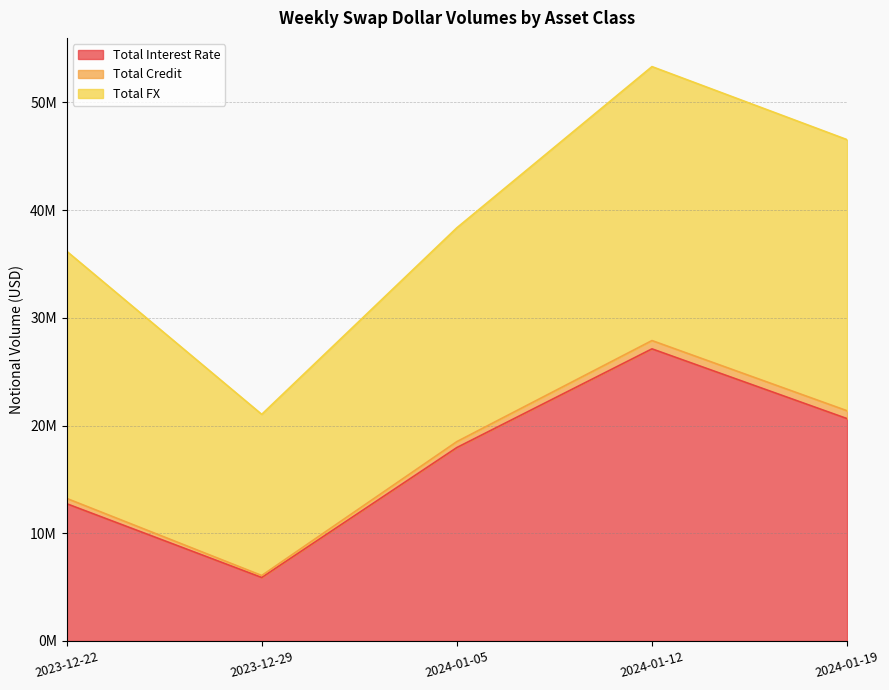

How many interior local peaks does the Total Credit series have?

1